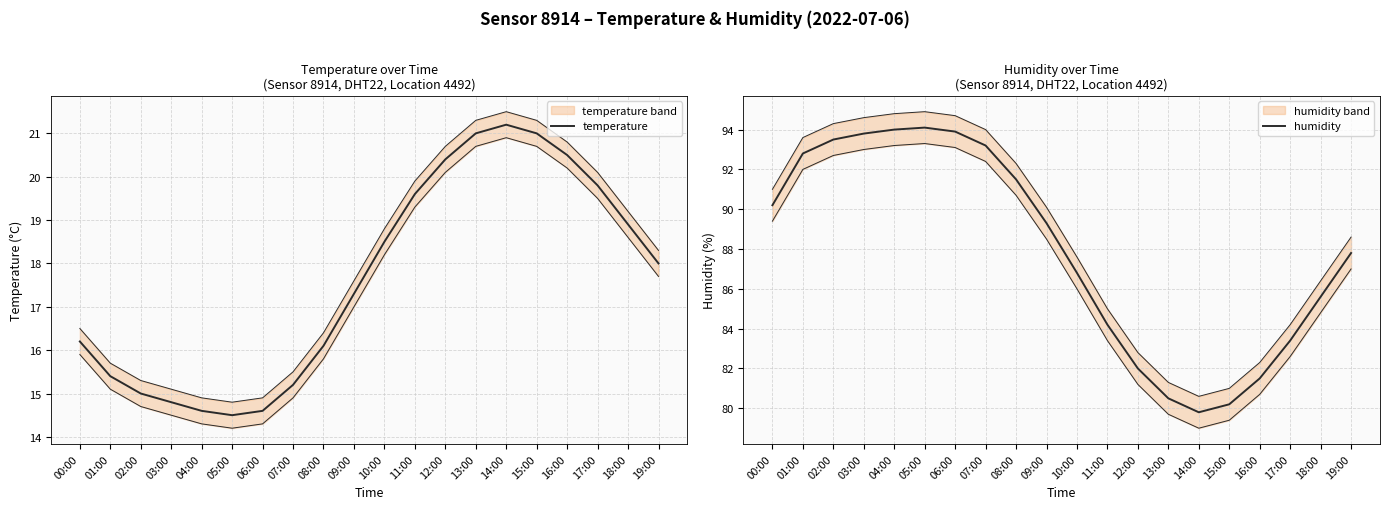

What is the total value across all series at 01:00?

108.2